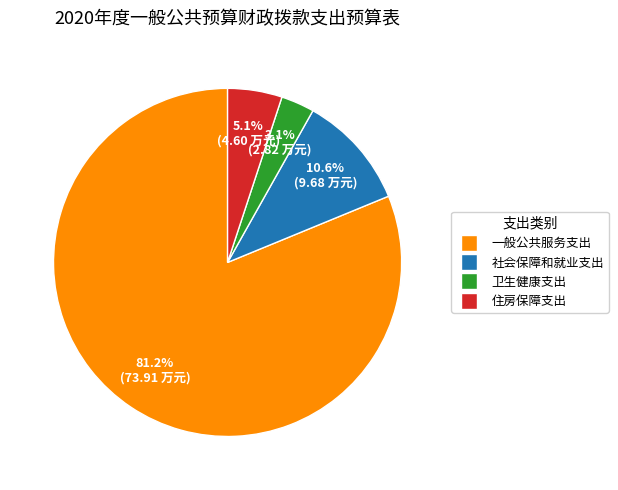

Is there any slice that represents more than half of the pie?

Yes